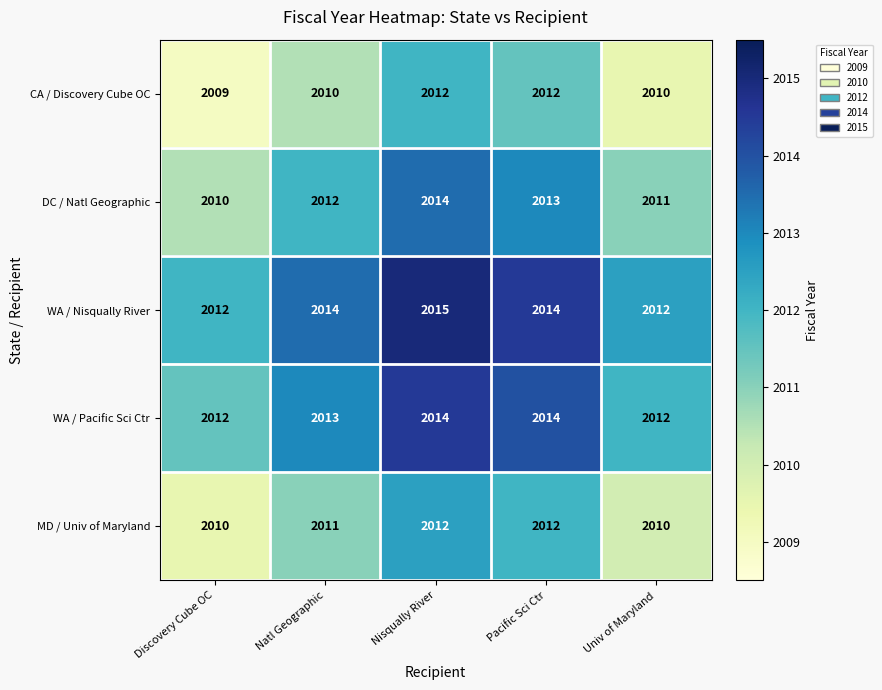

Count the MD / Univ of Maryland values in the range 2010 to 2012.

5